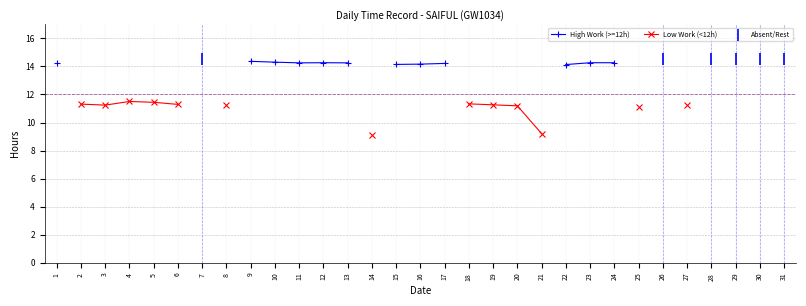

Which has a higher value, 6 or 23?

23